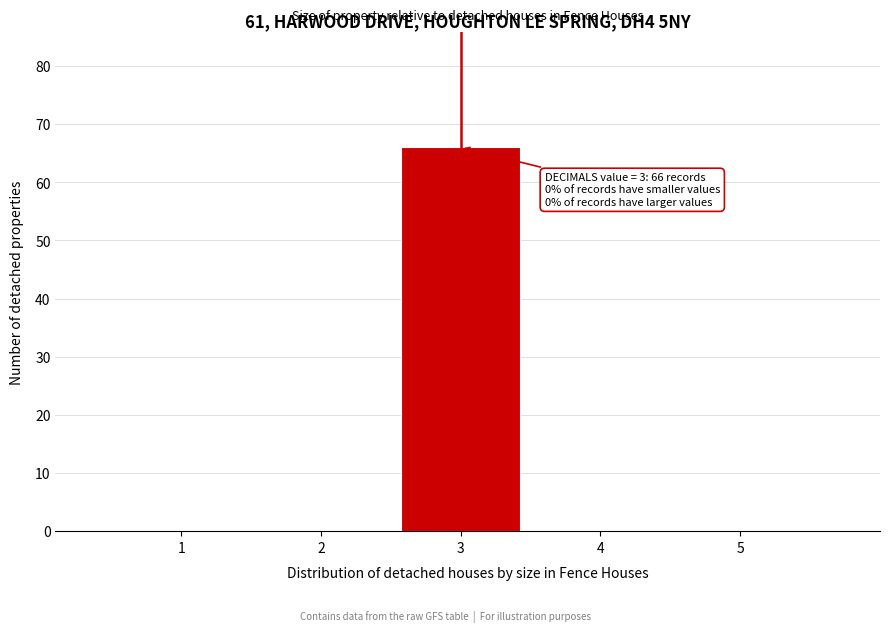

Which range on the x-axis has the tallest bar?

2.5 to 3.5